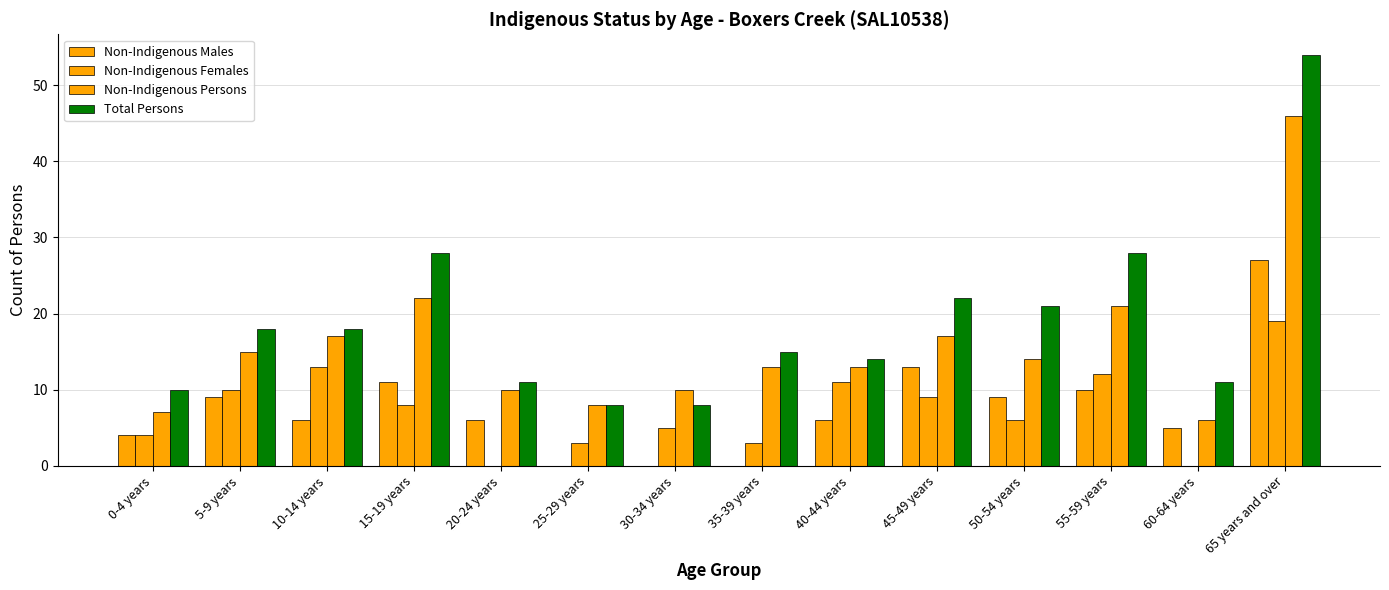

How many distinct data groups are displayed?

4